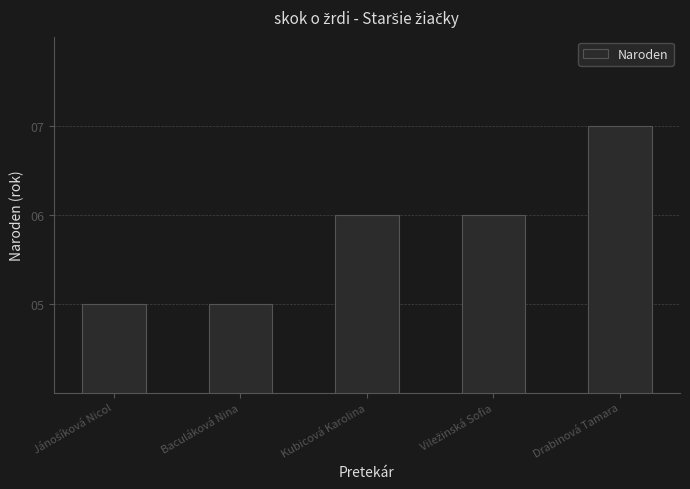

What is the change in value from Baculáková Nina to Kubicová Karolina?

+1